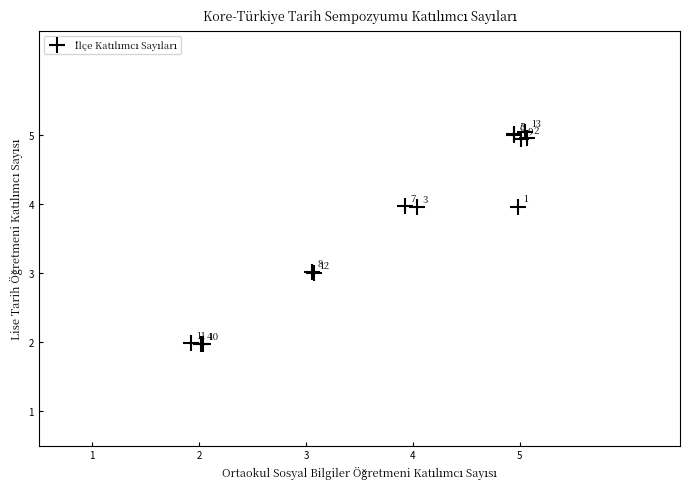

What Y value in the scatter plot is closest to 3?

3.0